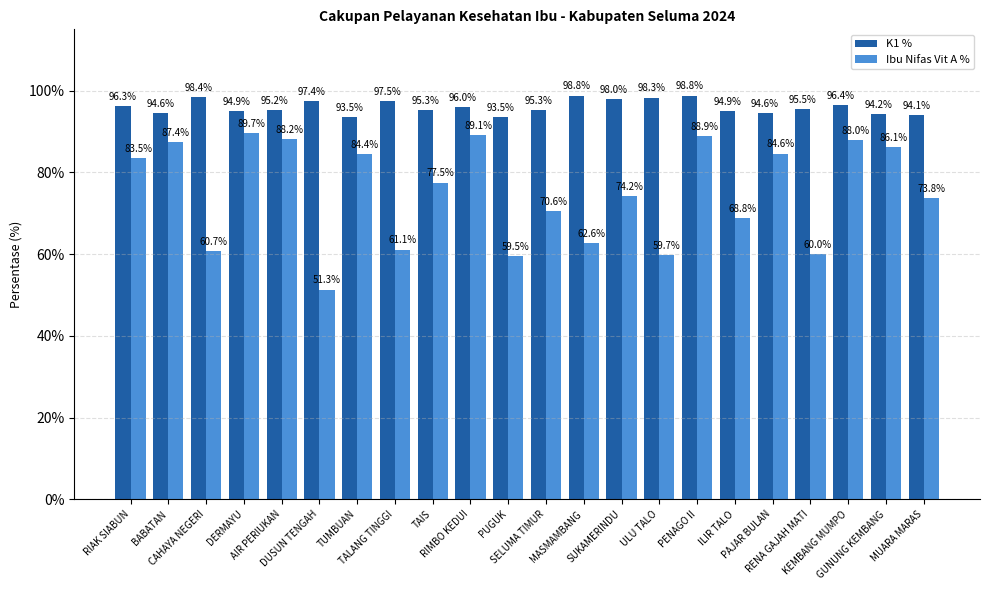

How many groups of bars are there?

22